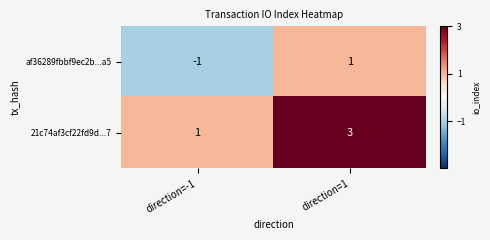

The 21c74af3cf22fd9d...7 series shows 5 at direction=1. True or false?

False